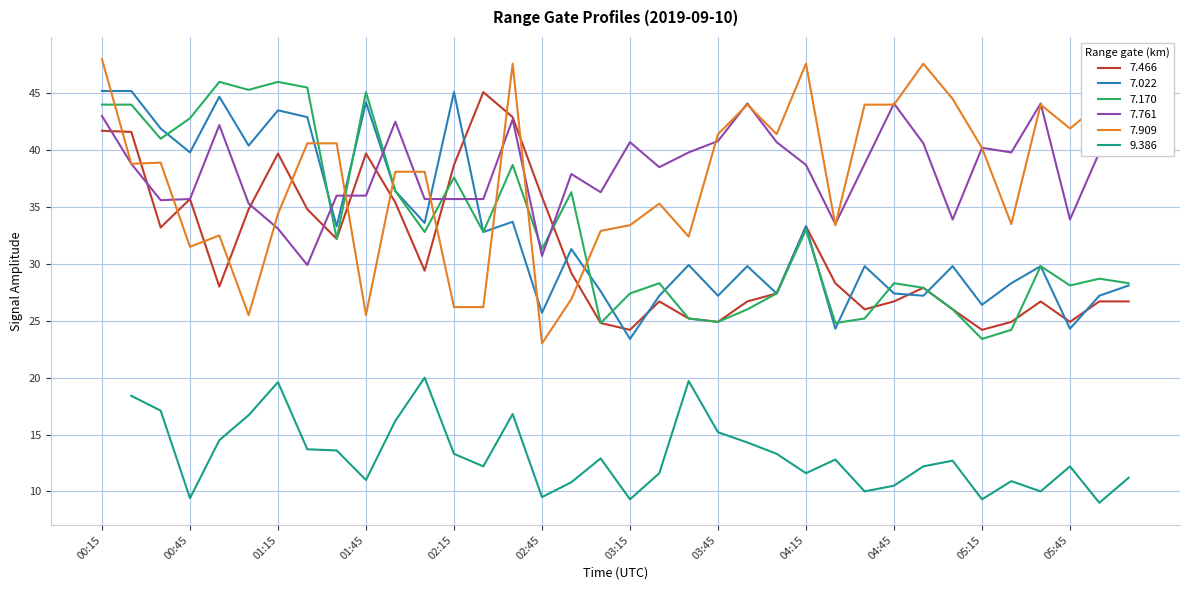

What is the highest value of the 7.761 series?

44.1